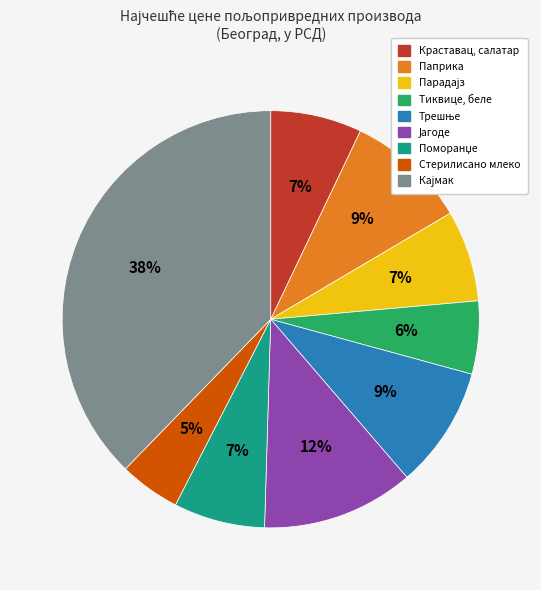

Which slice is the smallest?

Стерилисано млеко